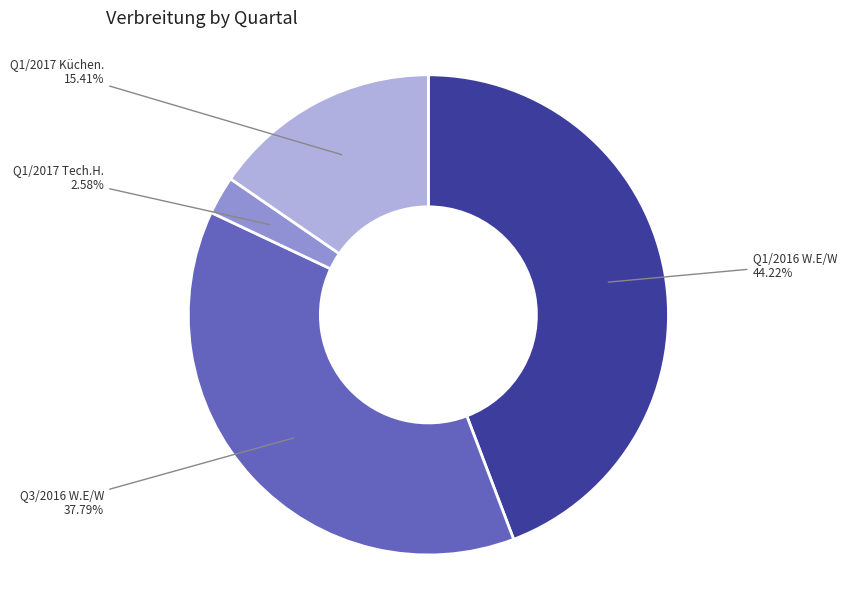

Is there any slice that represents more than half of the pie?

No